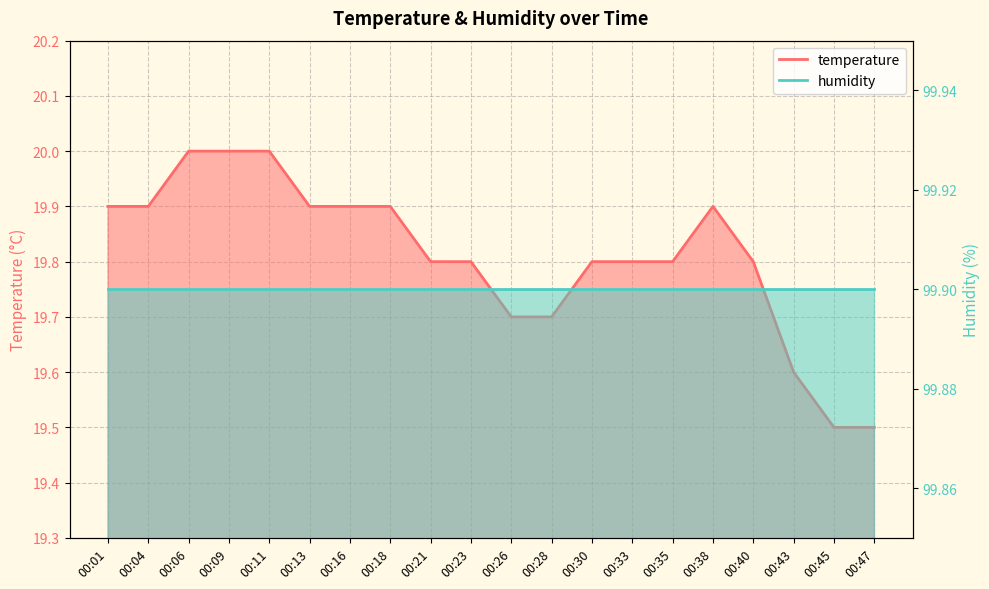

What is the difference between the values at 00:18 and 00:09?

0.1